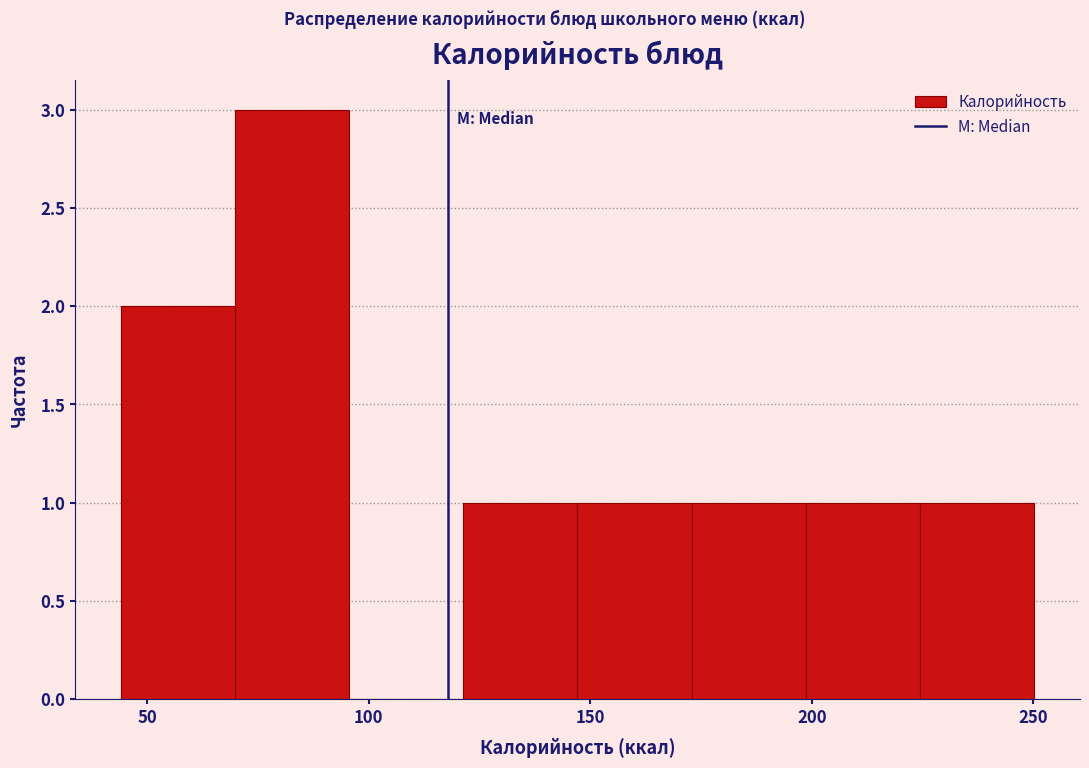

What is the height of the bar covering 225 to 250 on the x-axis? Neither the bar edges nor the heights are printed on the chart, so give them approximately, as read against the axes.

1